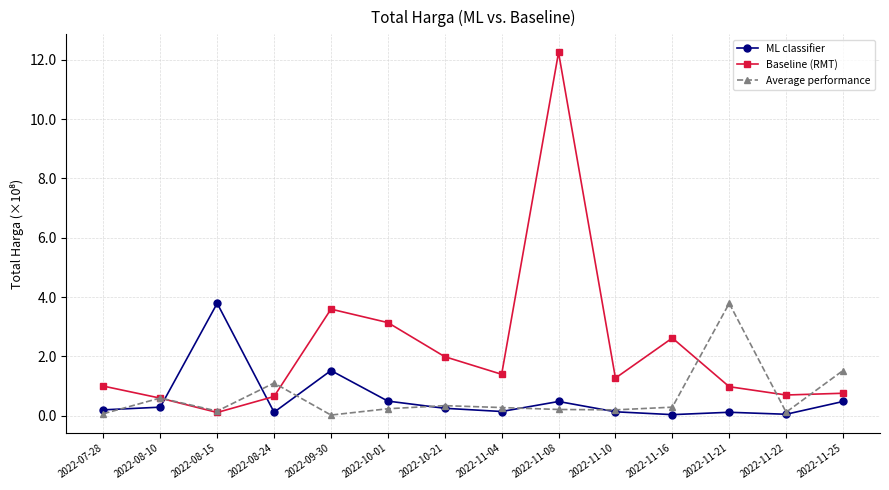

Which series ends up on top after the final intersection of Baseline (RMT) and Average performance?

Average performance